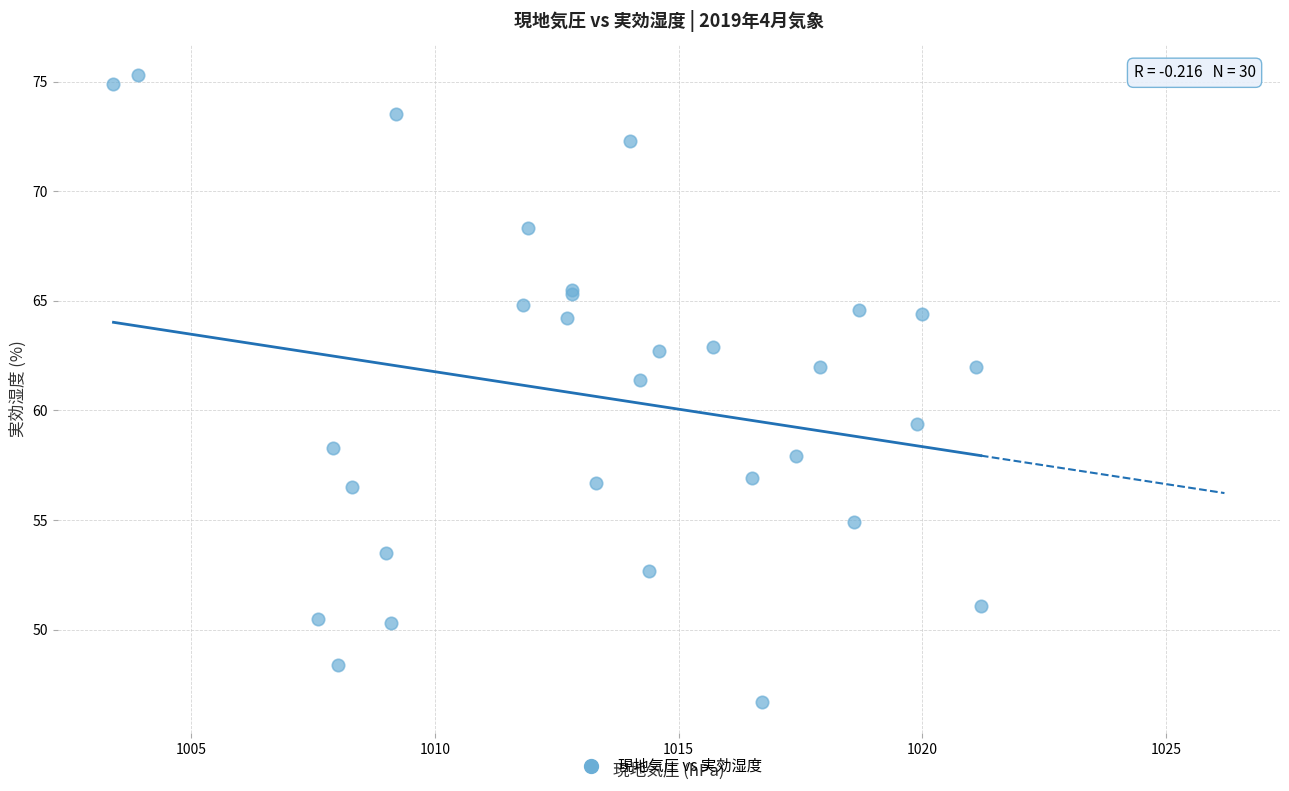

What Y value in the scatter plot is closest to 61?

61.4